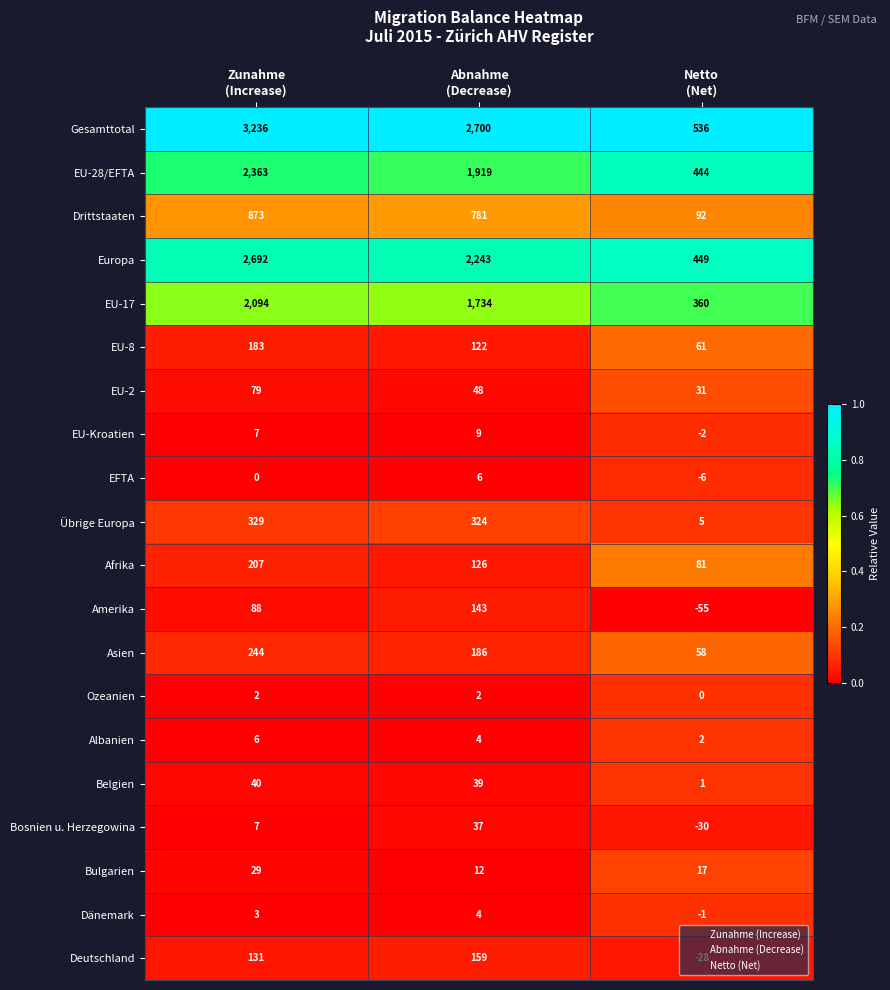

What is the difference between the maximum and minimum values in the EU-2 series?

48